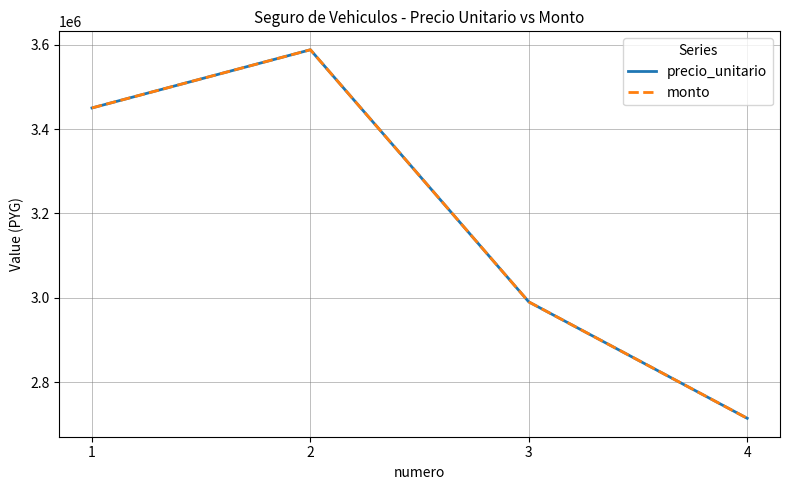

Does the chart have visible grid lines?

Yes